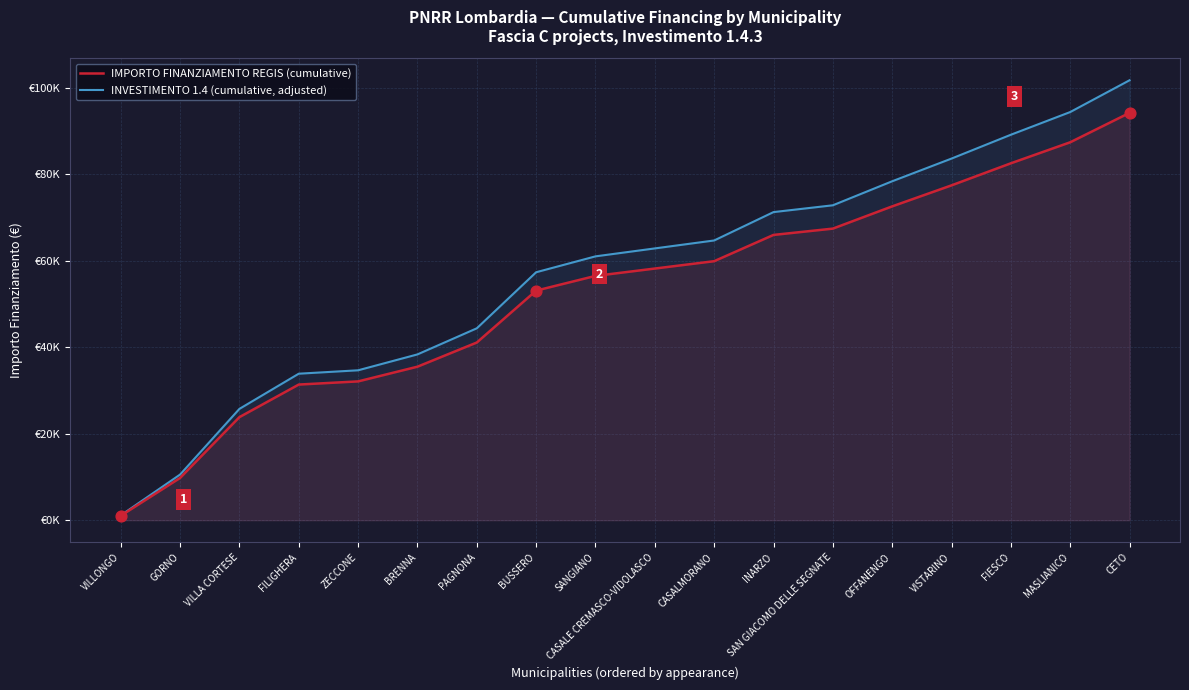

What are all the series names shown in the legend?

IMPORTO FINANZIAMENTO REGIS (cumulative), INVESTIMENTO 1.4 (cumulative, adjusted)